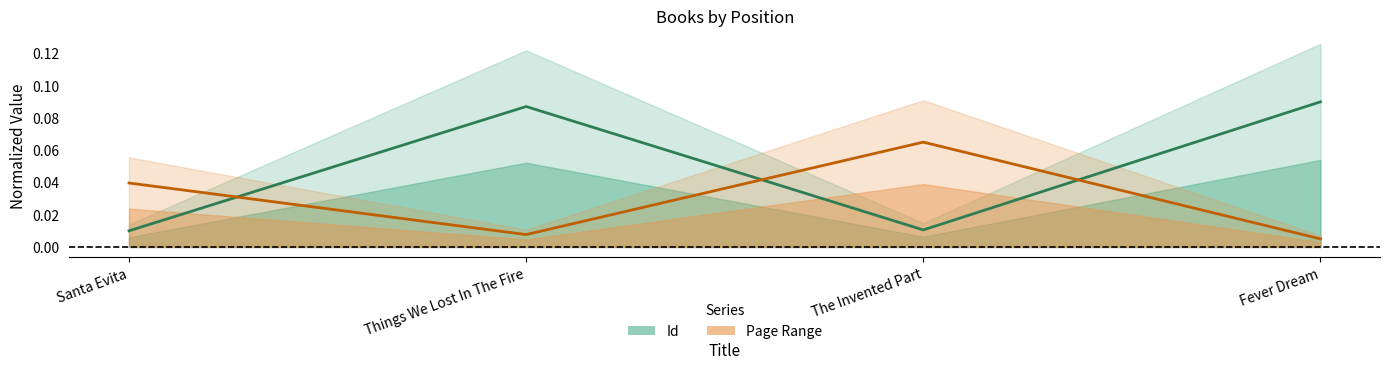

Reading left to right, list all the values displayed in this chart.

Id: 0.0	0.1	0.0	0.1
Page Range: 0.0	0.0	0.1	0.0